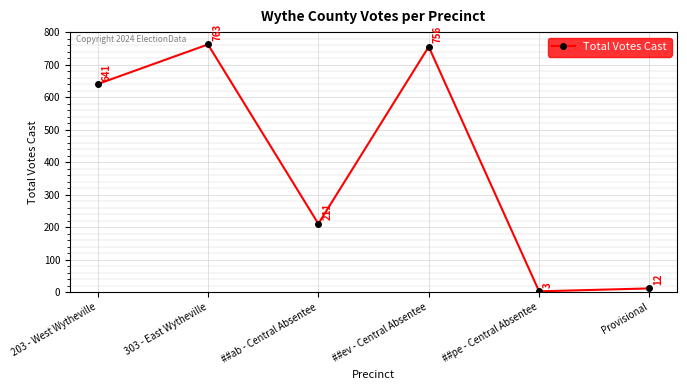

How many lines are shown in the chart?

1